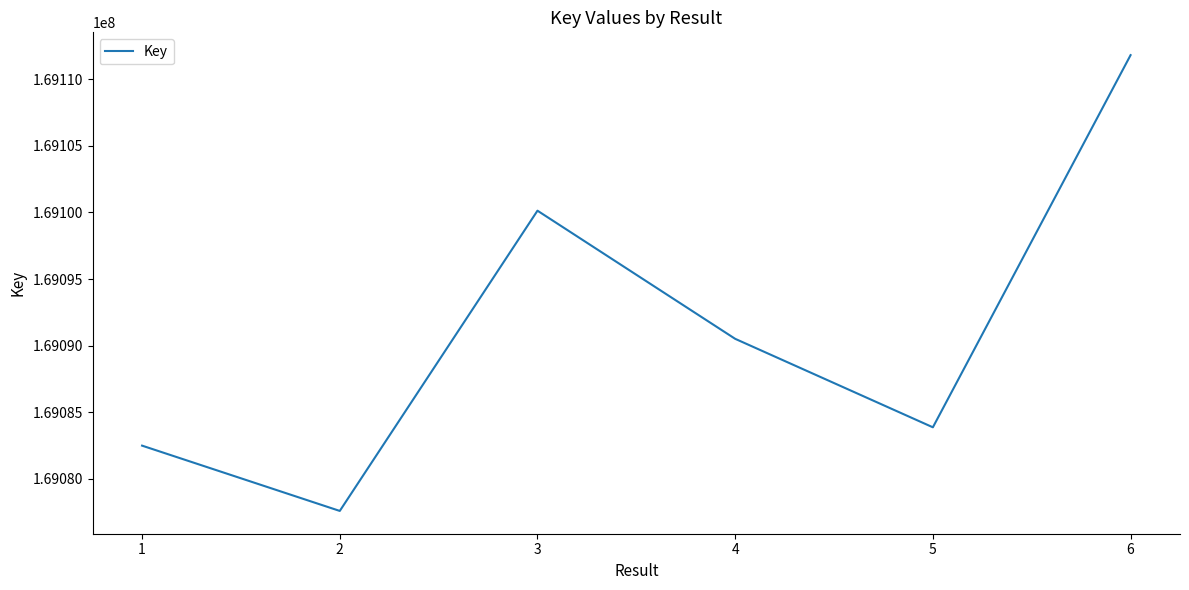

Where is the data nearest to the value 169094698?

4